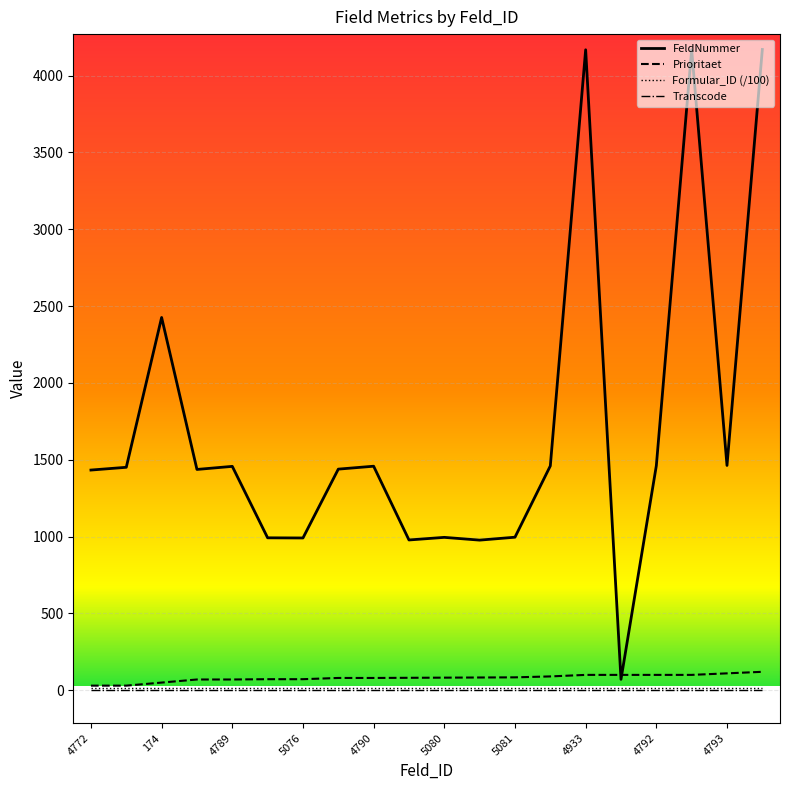

What is the greatest value displayed?

4170.0